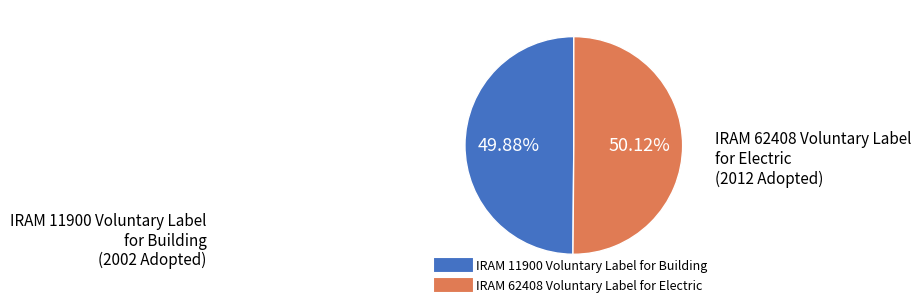

What is the ratio of the value at IRAM 11900 Voluntary Label for Building to the value at IRAM 62408 Voluntary Label for Electric?

1.0